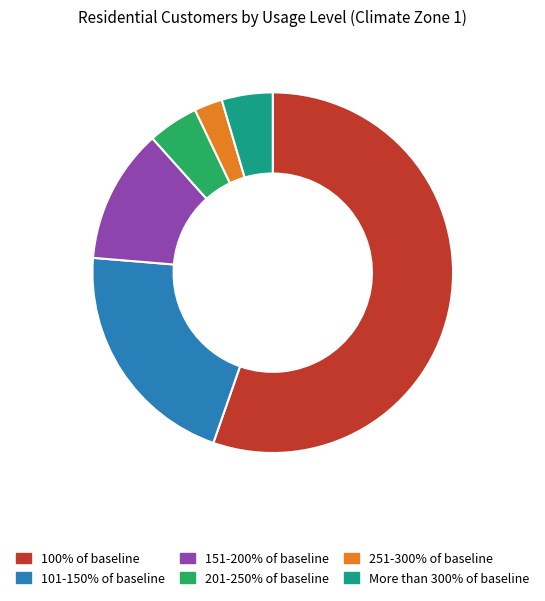

What is the ratio of the value at 151-200% of baseline to the value at 201-250% of baseline?

2.7